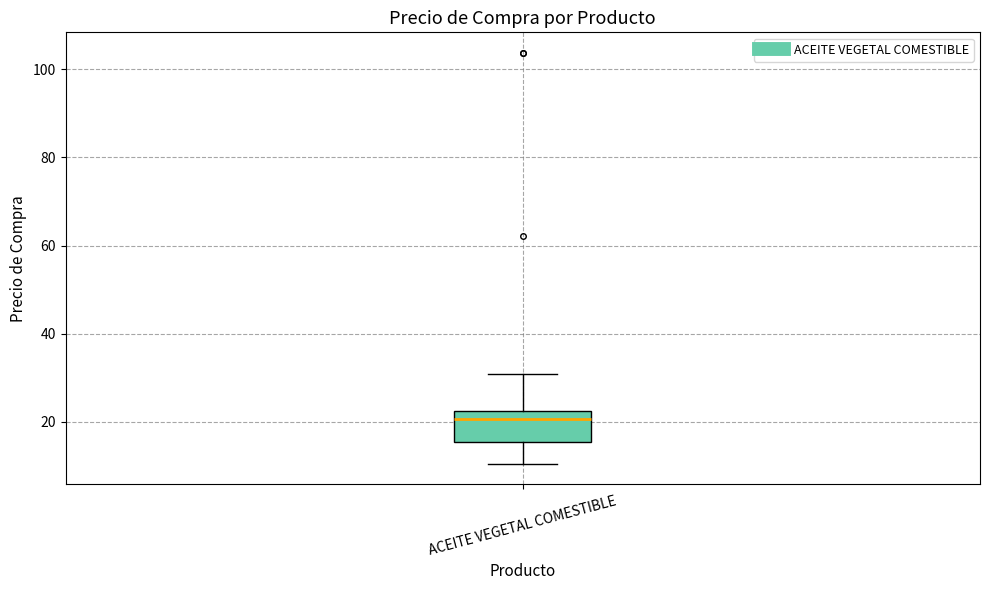

Read this box plot against the y-axis: the position of the median line, the range covered by the box, and the ends of both whiskers. The values are not printed on the chart, so give them approximately, as read against the axis.

median 20, box 16 to 22, whiskers 10 to 30